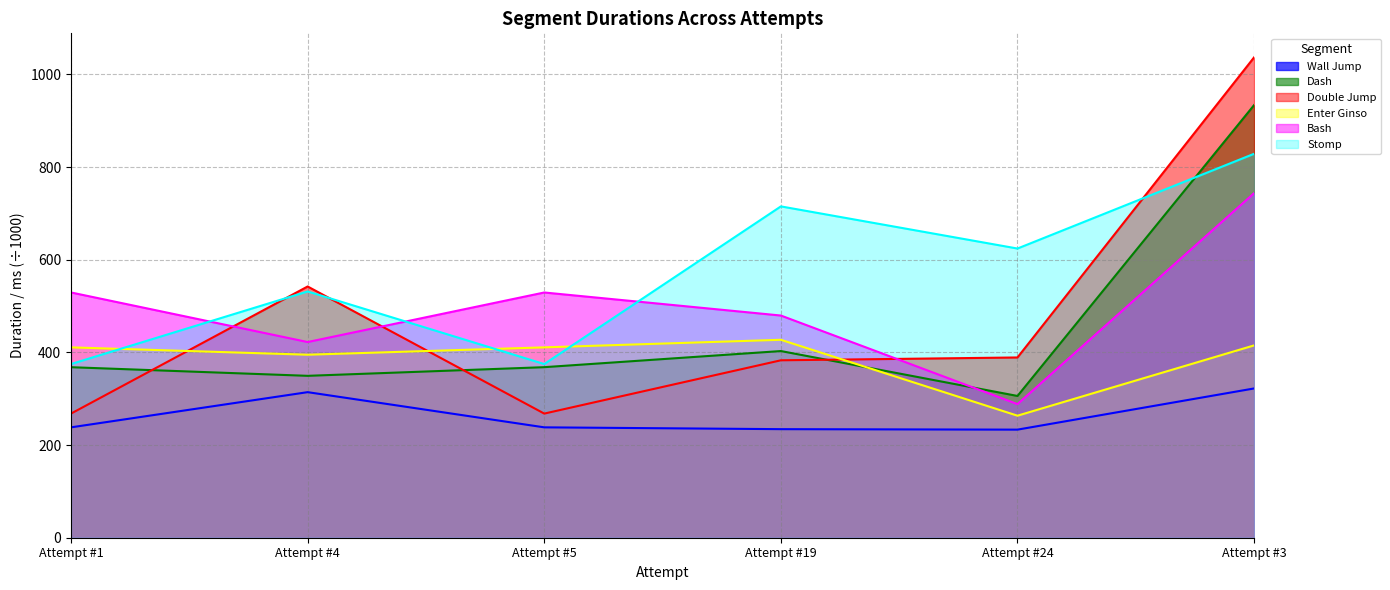

What is the difference between the maximum and second lowest values in the Enter Ginso series?

32.2